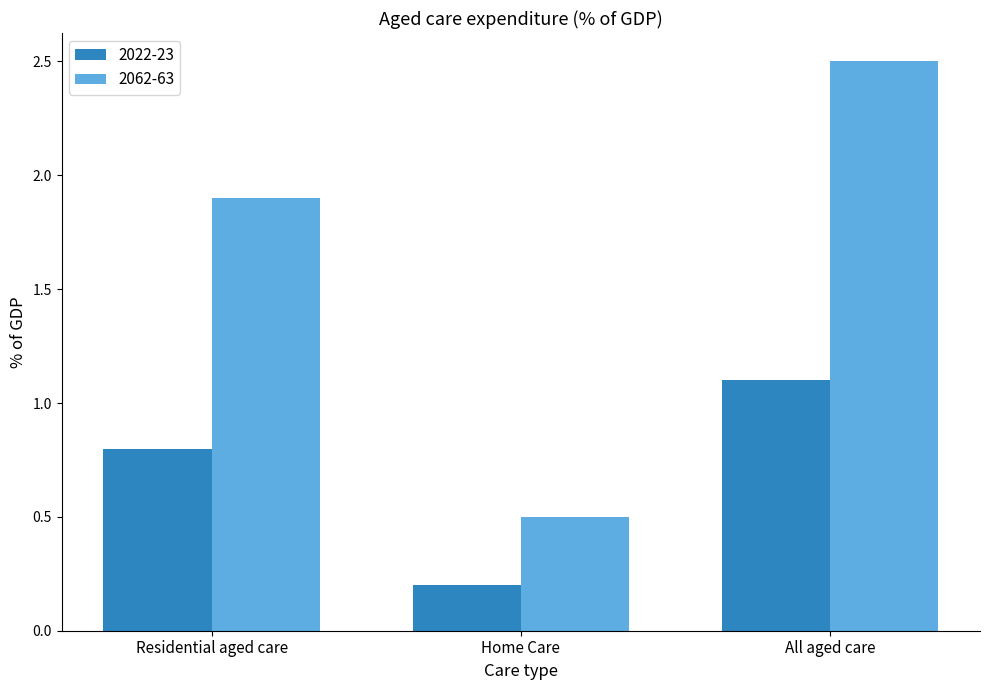

At which category is the sum across all series the highest?

All aged care